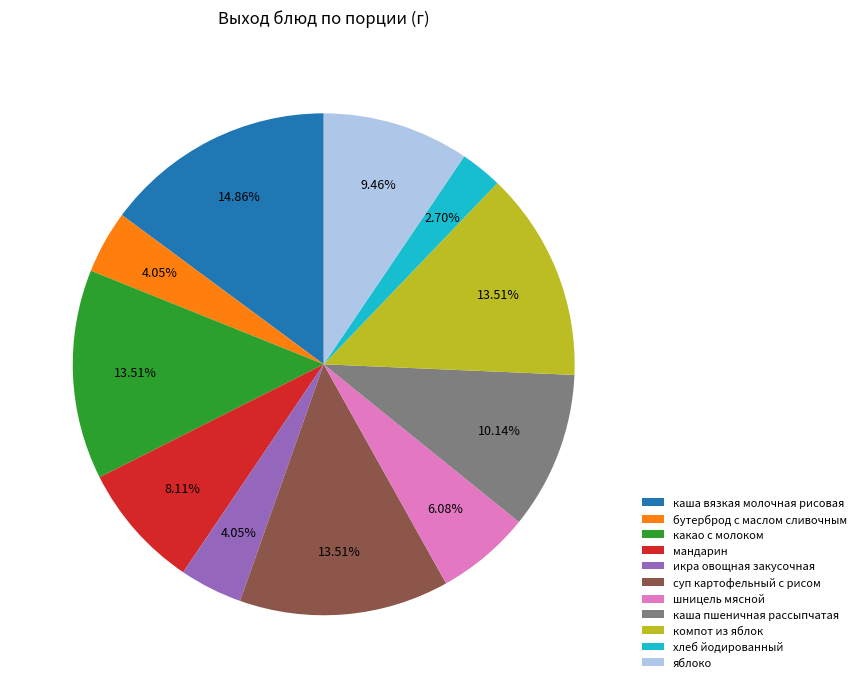

How many slices are in this pie chart?

11